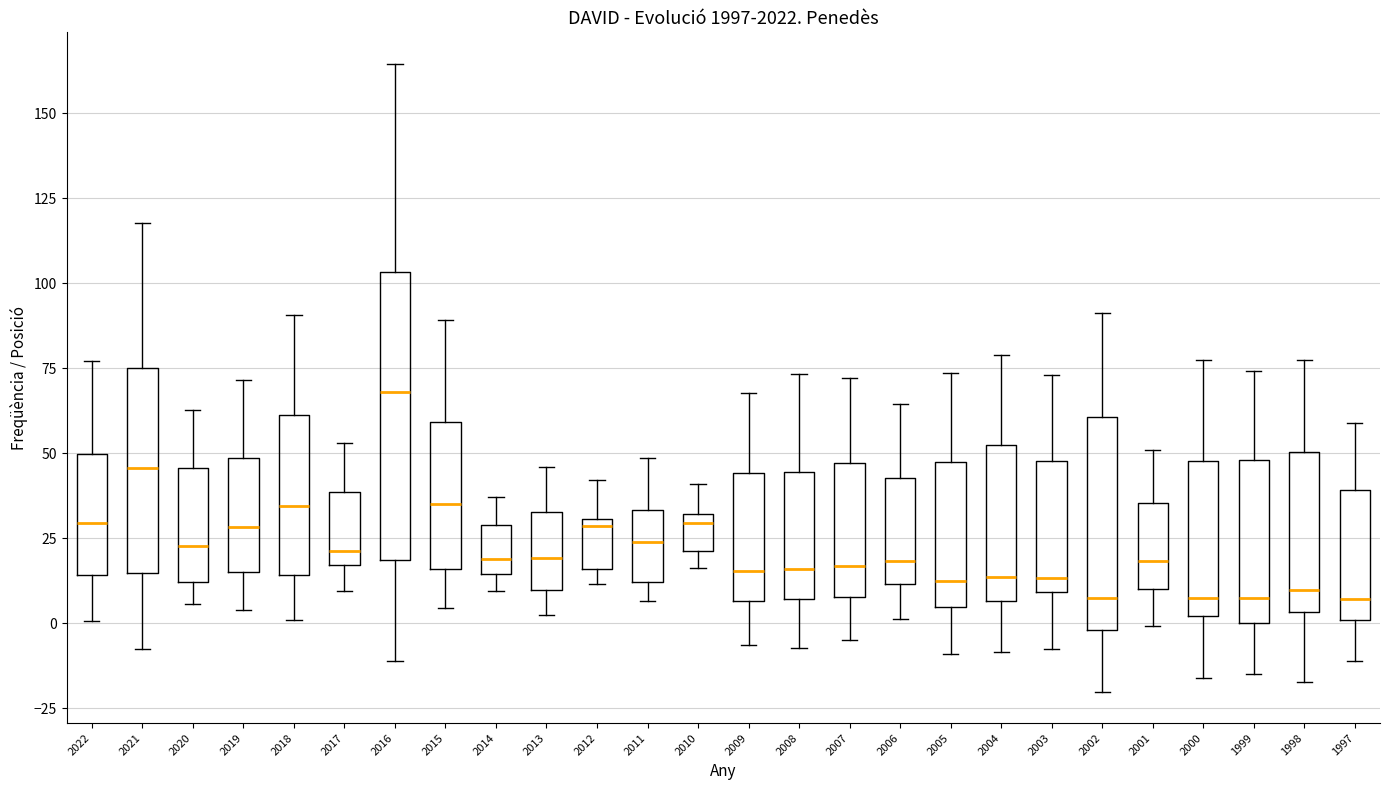

Where is the lower edge of the box at x = 2006 on the y-axis? The values are not printed on the chart, so give them approximately, as read against the axis.

10